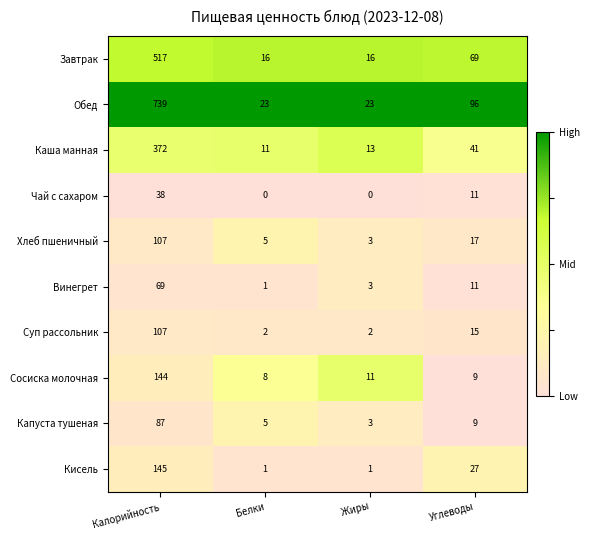

What is the spread (max minus min) of values at Жиры?

23